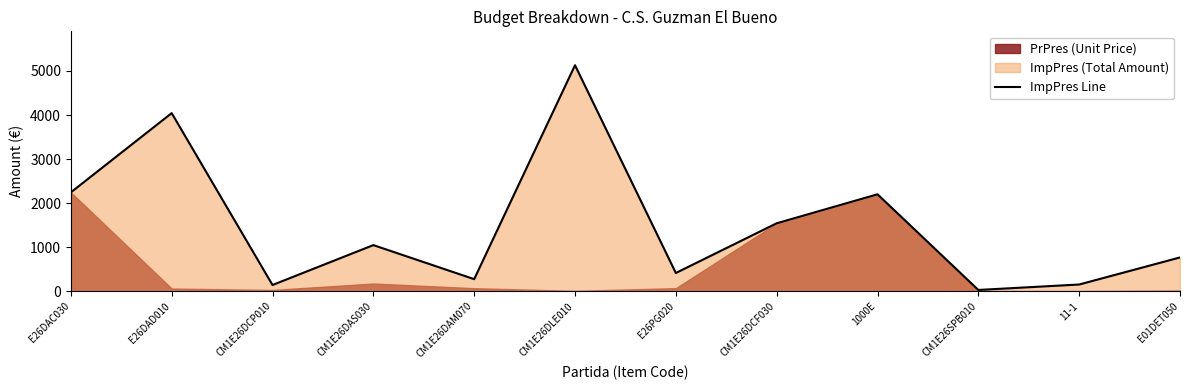

Reading right to left, what are all the values shown in this chart?

E01DET050=766.5	11-1=152.0	CM1E26SPB010=28.5	1000E=2200.0	CM1E26DCF030=1541.9	E26PG020=413.4	CM1E26DLE010=5130.0	CM1E26DAM070=273.6	CM1E26DAS030=1046.4	CM1E26DCP010=141.2	E26DAD010=4042.8	E26DAC030=2243.9